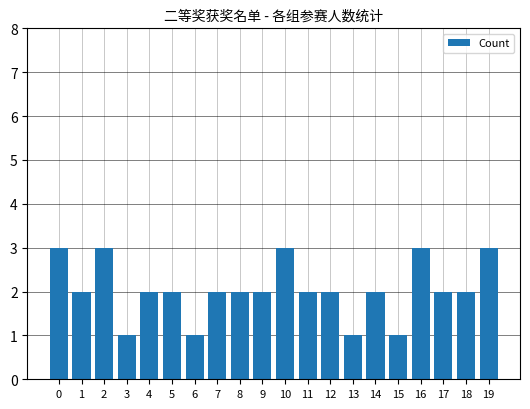

Count the values in the range 2 to 3.

16